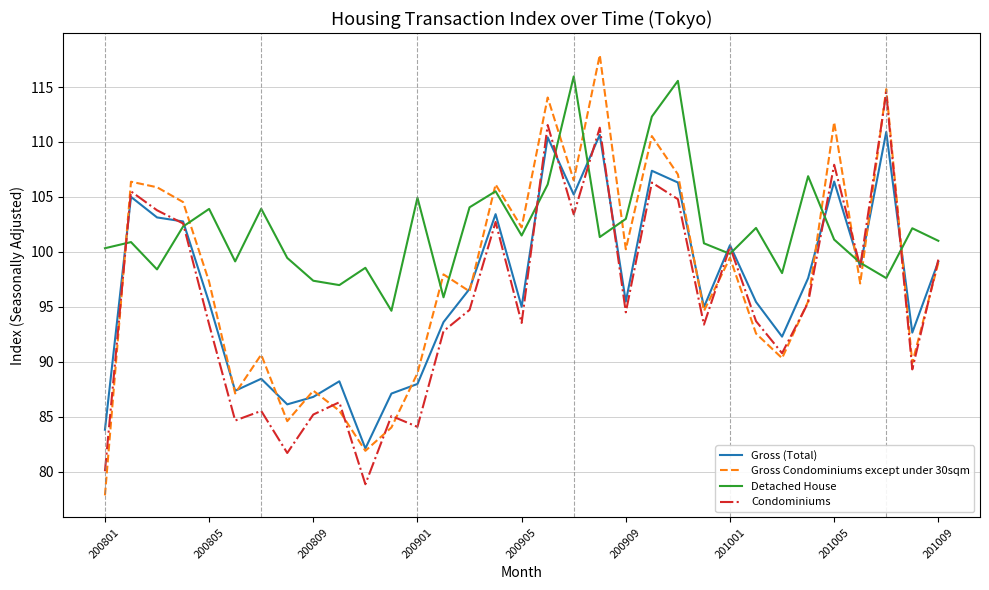

What is the lowest value of the Gross (Total) series?

82.1